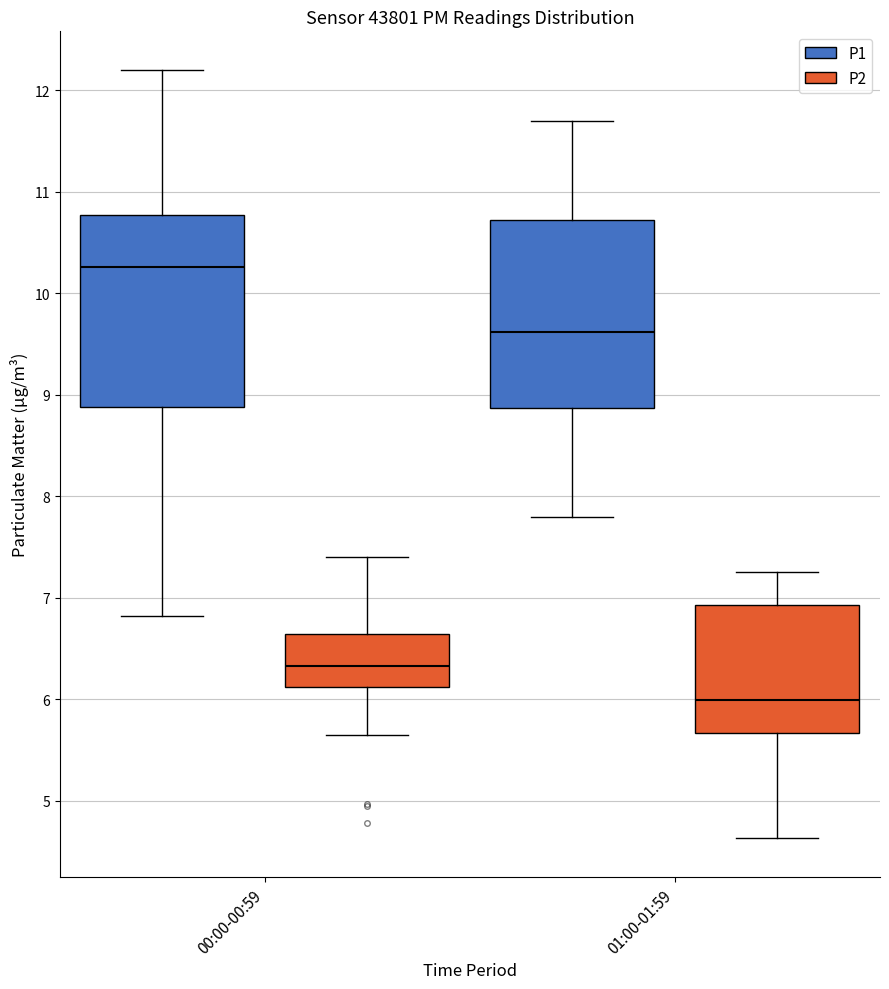

Reading left to right, transcribe this box plot: for each box, give where its median line is, the range the box spans, and where its two whiskers end, as read against the y-axis. The values are not printed on the chart, so give them approximately, as read against the axis.

00:00-00:59 (P1): median 10.3, box 8.9 to 10.8, whiskers 6.8 to 12.2
00:00-00:59 (P2): median 6.3, box 6.1 to 6.6, whiskers 5.7 to 7.4
01:00-01:59 (P1): median 9.6, box 8.9 to 10.7, whiskers 7.8 to 11.7
01:00-01:59 (P2): median 6.0, box 5.7 to 6.9, whiskers 4.6 to 7.3